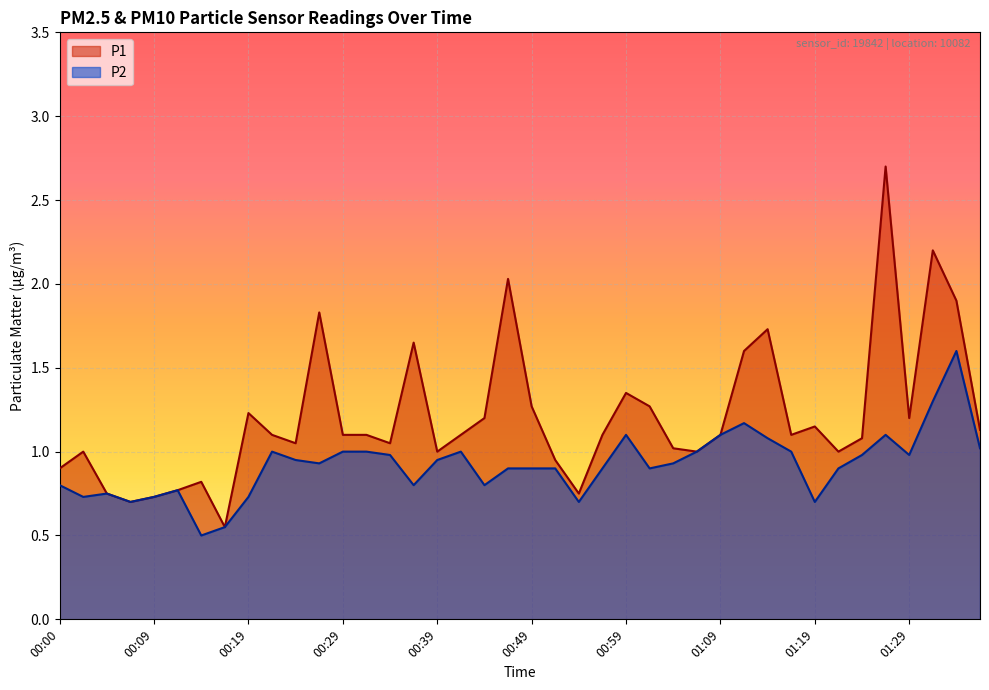

How many series are shown in this chart?

2